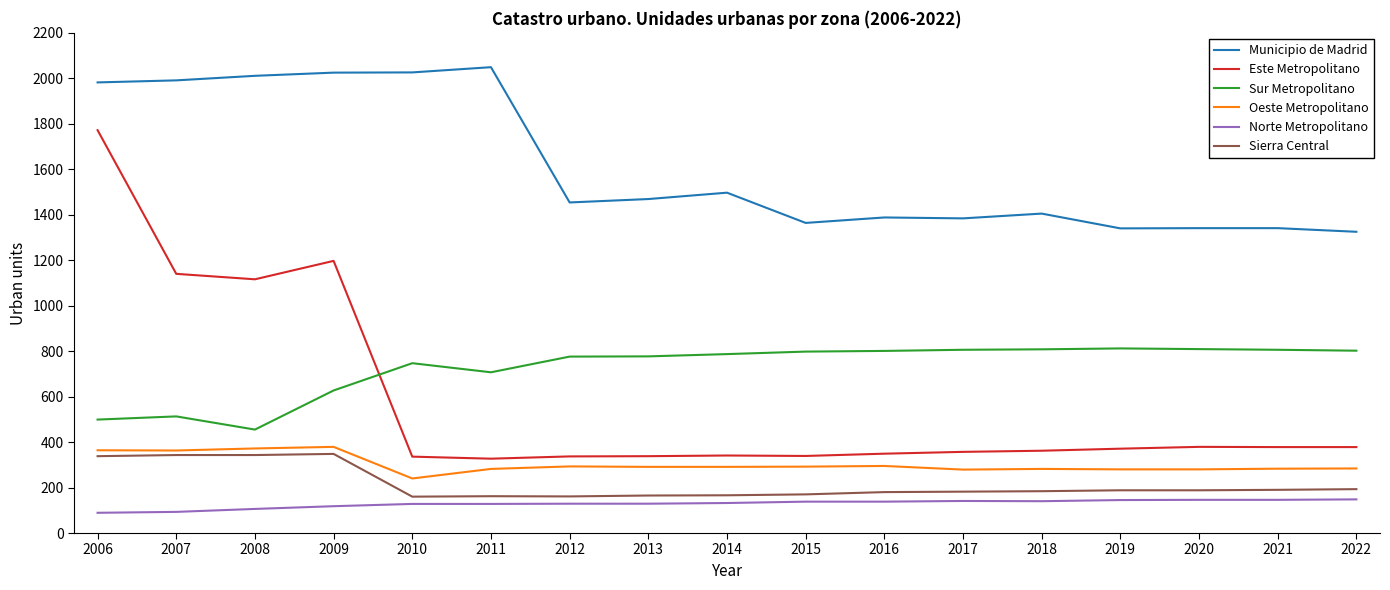

Where is Este Metropolitano nearest to the value 1049?

2008